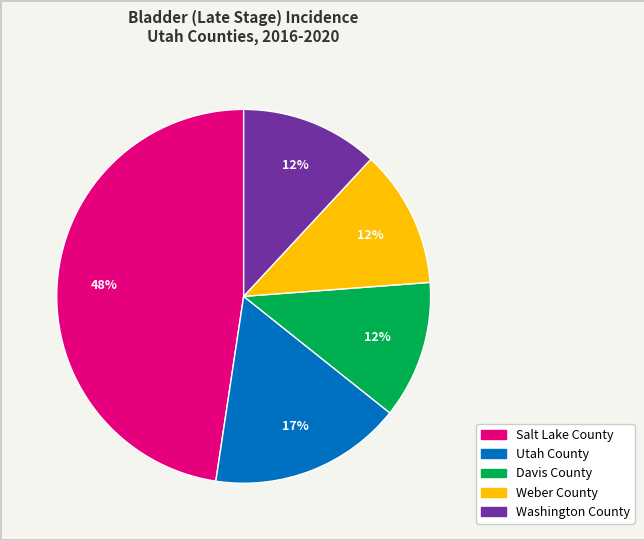

To the nearest percent, what portion does Washington County represent?

12%